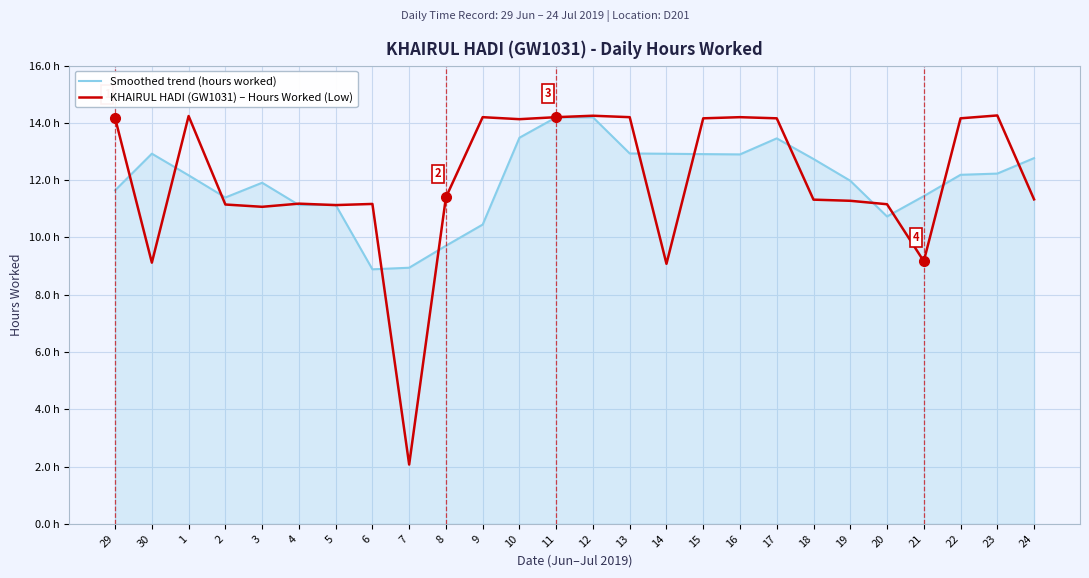

Does the chart have visible grid lines?

Yes